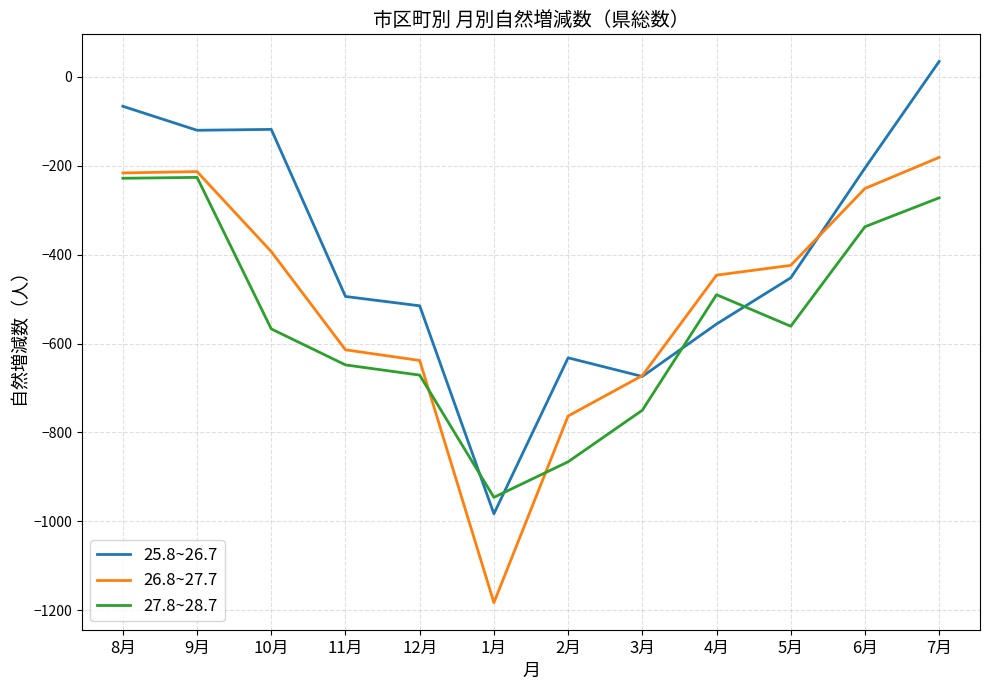

Rank the series by their average value, from highest to lowest.

25.8~26.7, 26.8~27.7, 27.8~28.7